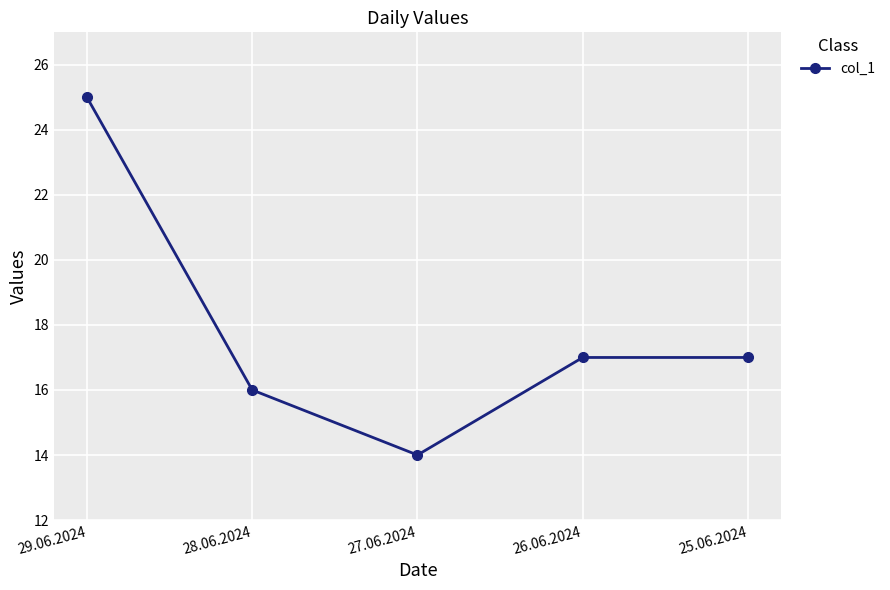

What position from the right is 26.06.2024?

2